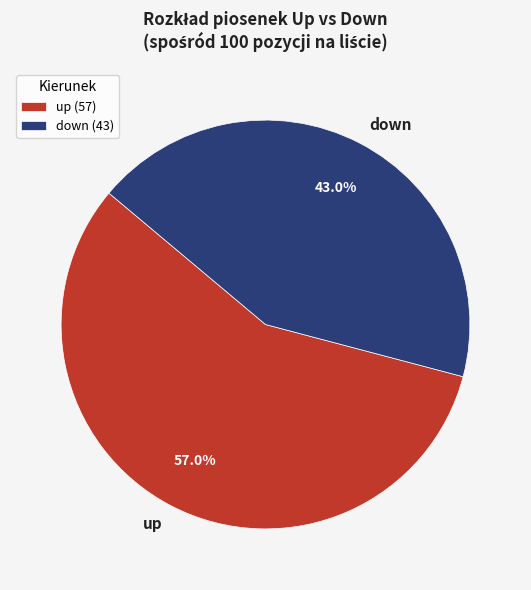

Which category has the smallest portion of the pie?

down